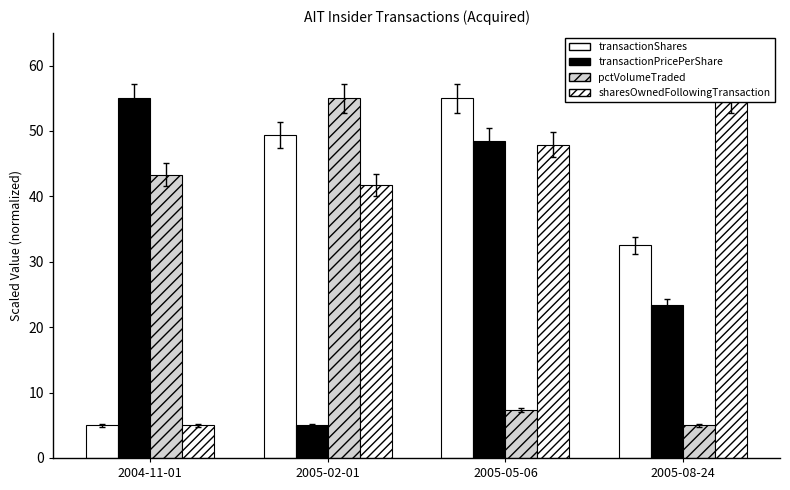

What value does the transactionShares series have at 2004-11-01?

5.0